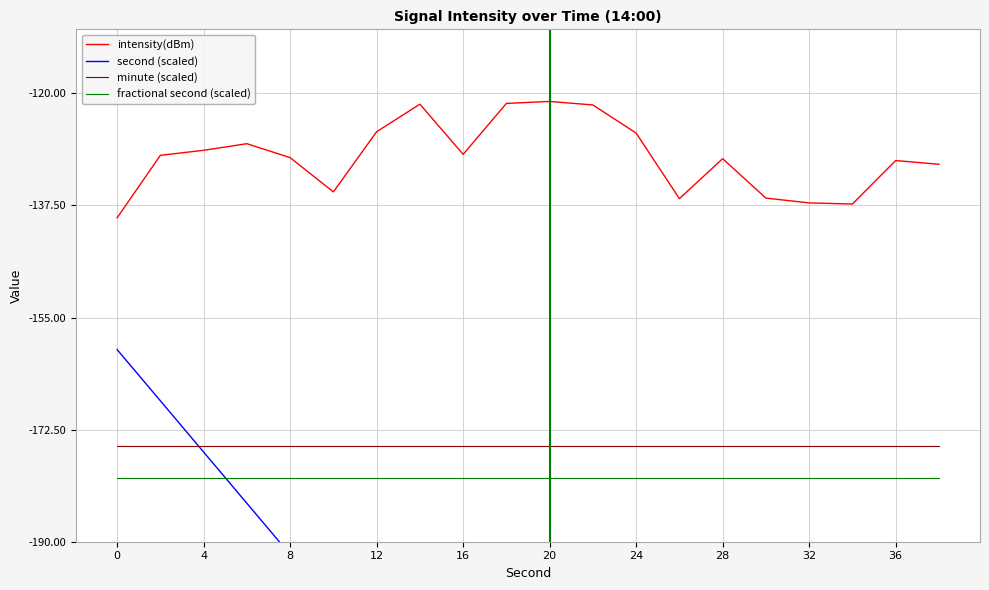

What is the lowest value of the minute (scaled) series?

-175.0